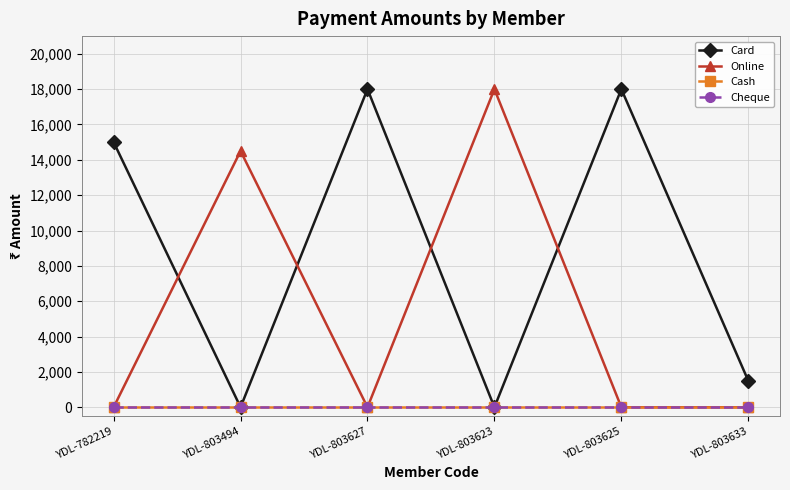

Is this an area chart (filled region under the line)?

No